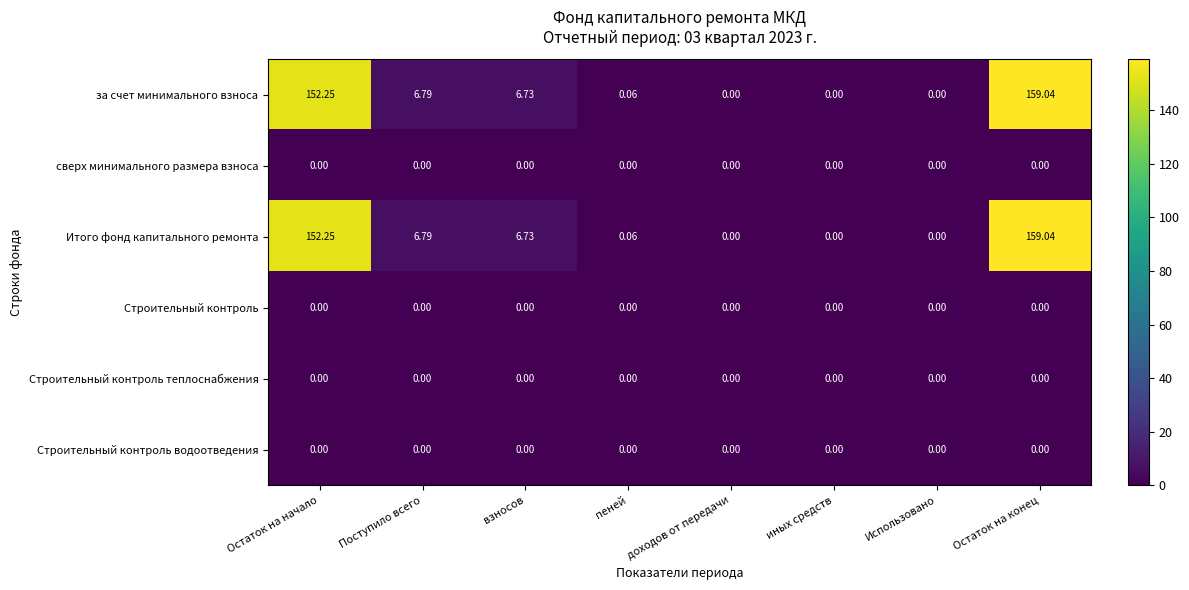

Where does the Итого фонд капитального ремонта series first go above 6?

Остаток на начало